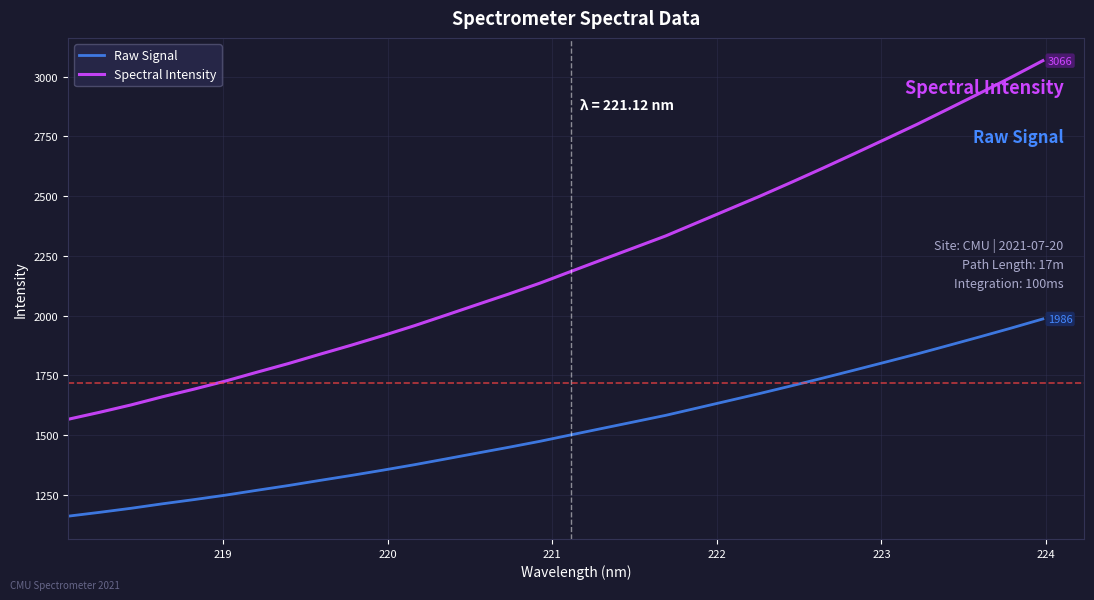

List the series in order of their peak value, lowest first.

Raw Signal, Spectral Intensity